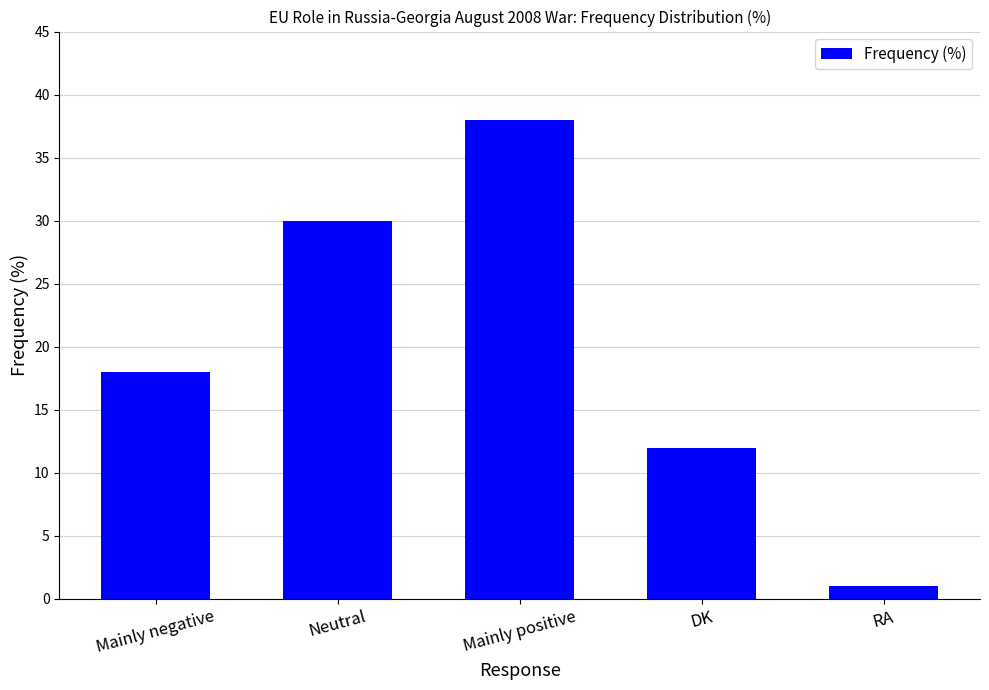

List the labels in order of value, smallest first.

RA, DK, Mainly negative, Neutral, Mainly positive